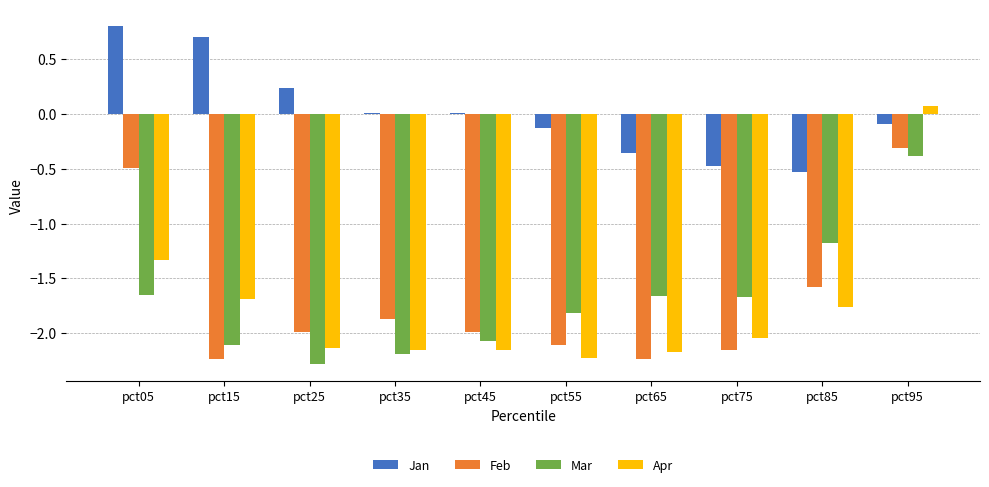

What is the greatest value displayed?

0.8